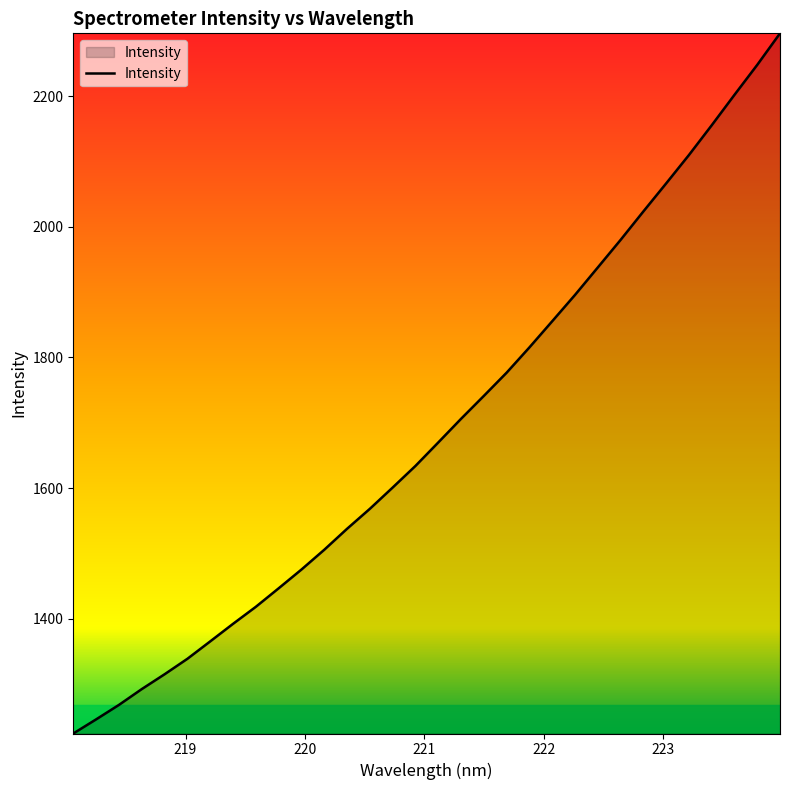

What is the greatest value displayed?

2296.3